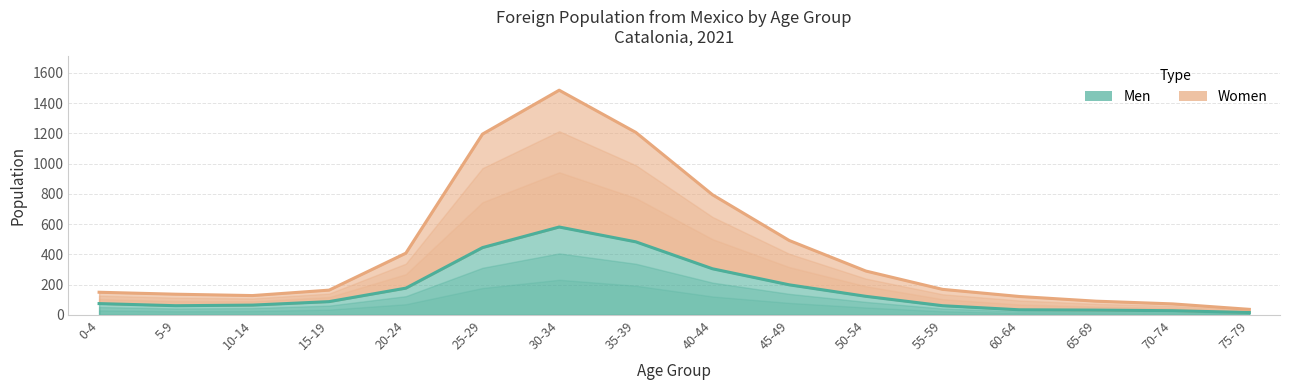

The Women series shows 459 at 50-54. True or false?

False